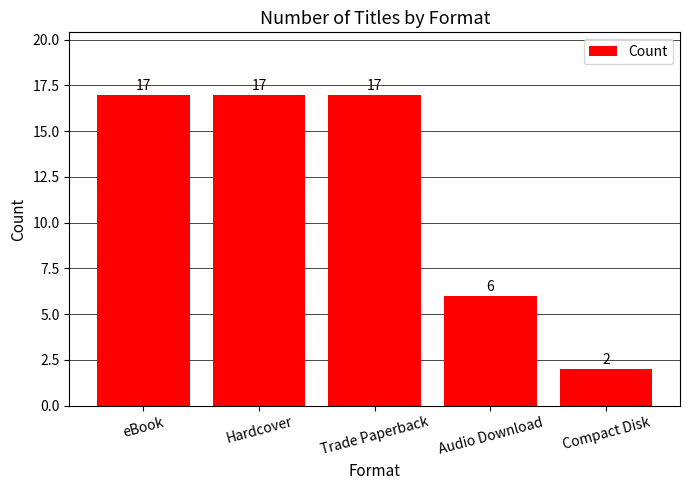

Is it true that the value at Hardcover is 26?

False